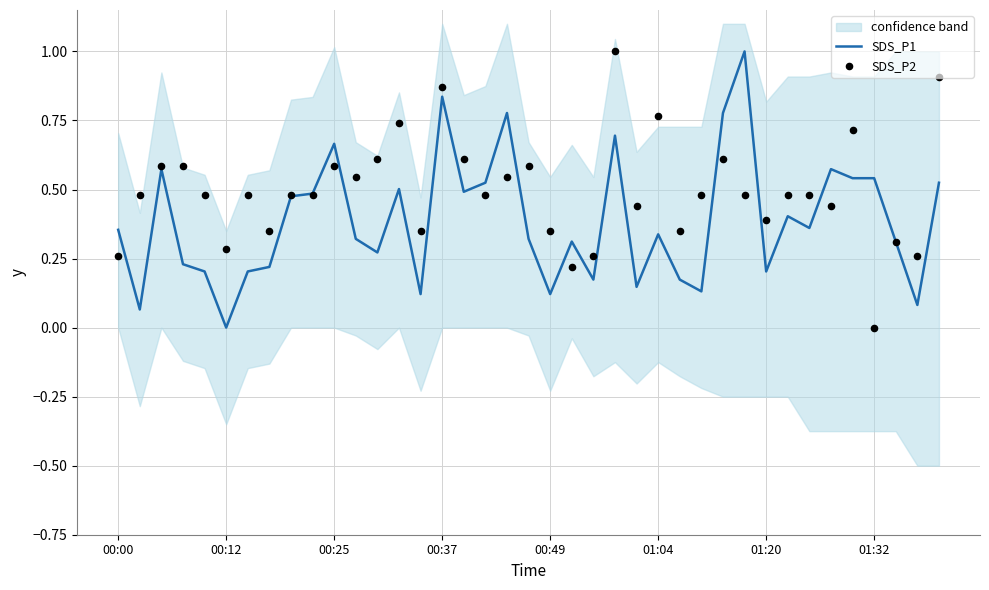

Which series has the largest Y range (max minus min)?

SDS_P1